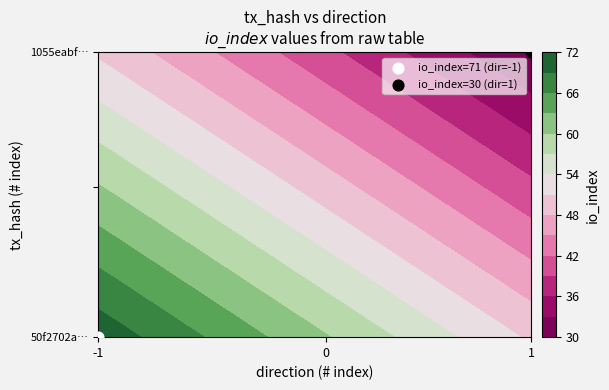

What is the maximum value shown in the chart?

71